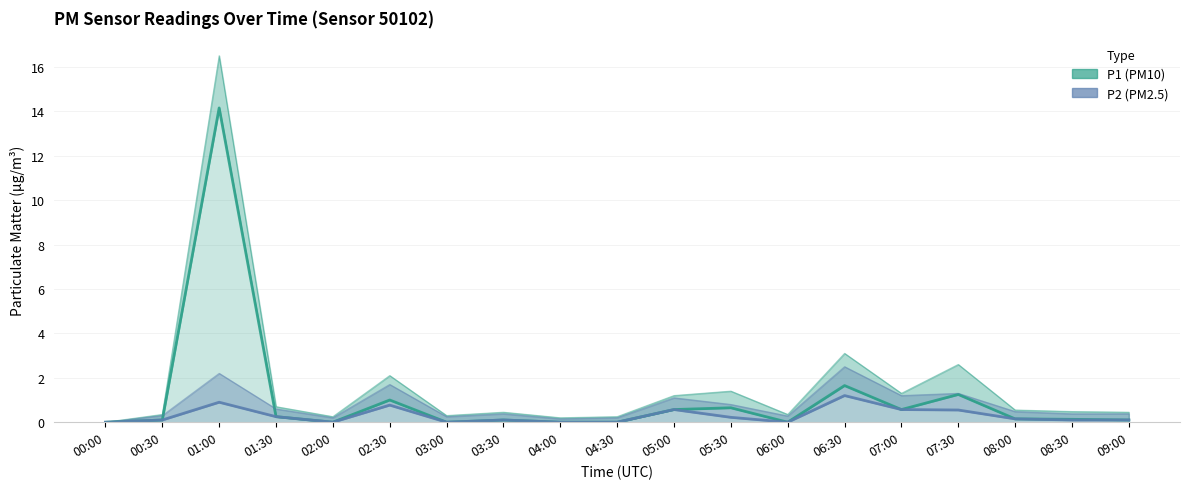

True or false: P1 (PM10) has a value of 8.5 at 06:00.

False